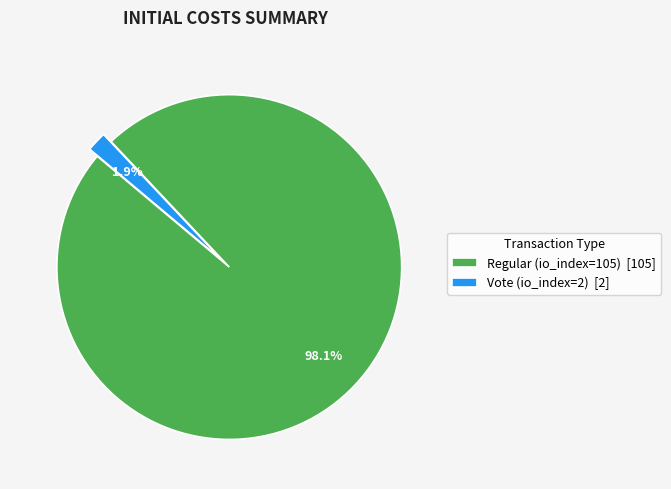

Rank the categories by value from highest to lowest.

Regular (io_index=105), Vote (io_index=2)